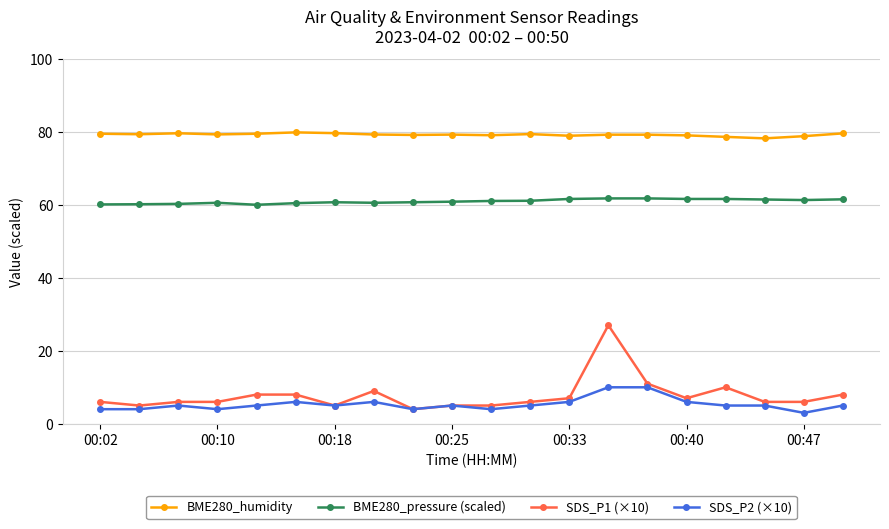

Which series has the largest range (max minus min)?

SDS_P1 (×10)